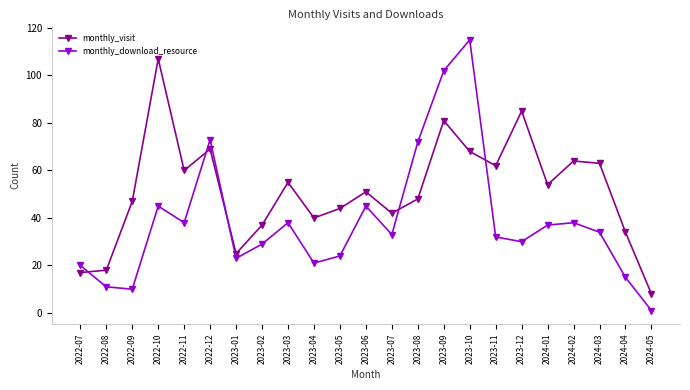

Which series ends up on top after the final intersection of monthly_visit and monthly_download_resource?

monthly_visit